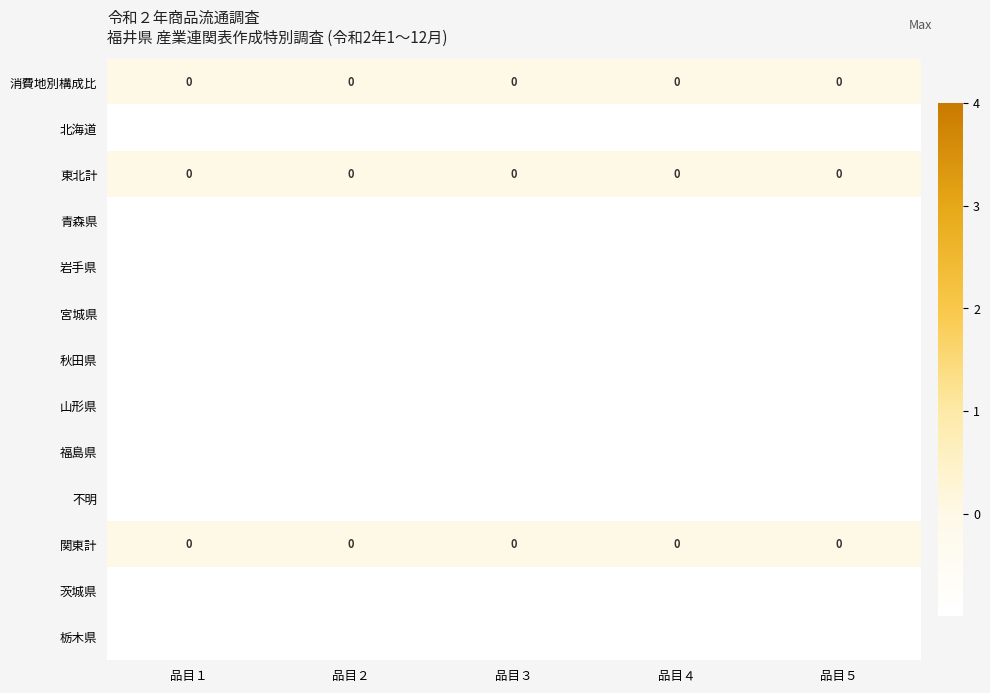

True or false: 関東計 has a value of 0 at 品目５.

True